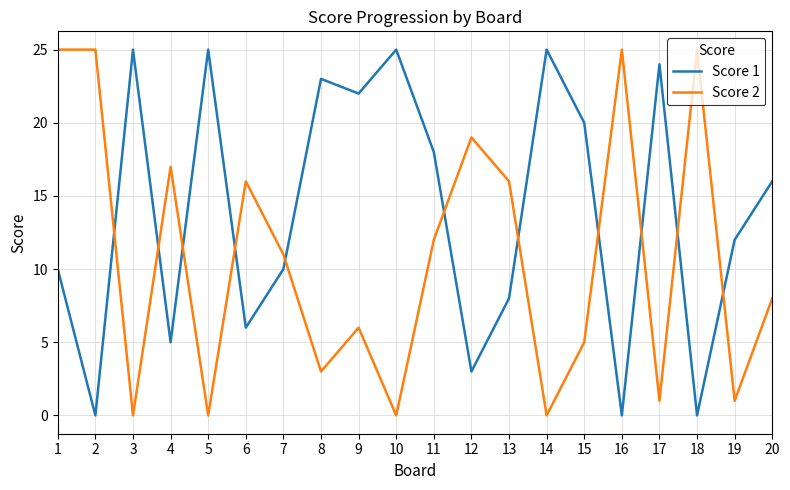

Which series ends up on top after the final intersection of Score 2 and Score 1?

Score 1